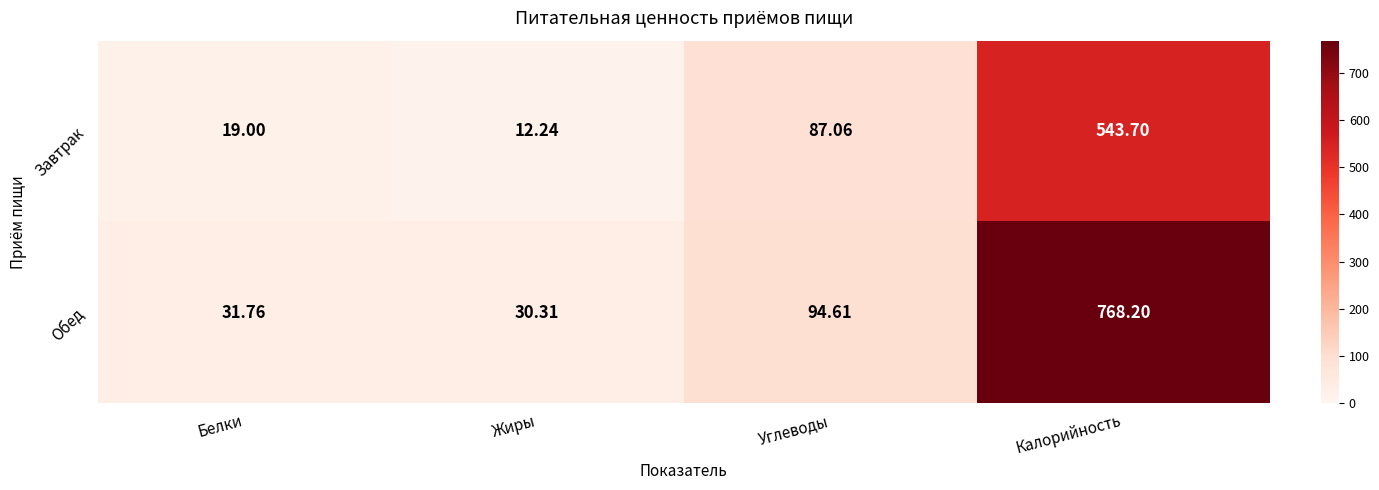

At which category is the sum across all series the highest?

Калорийность